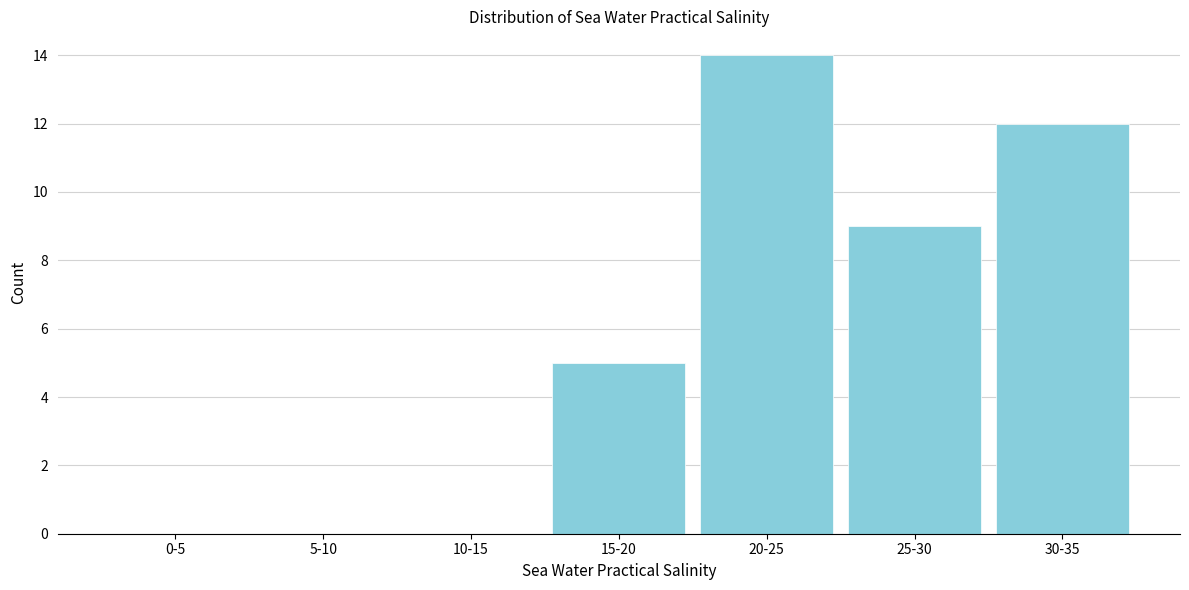

Reading left to right, transcribe all the data shown in this chart.

0-5=0	5-10=0	10-15=0	15-20=5	20-25=14	25-30=9	30-35=12